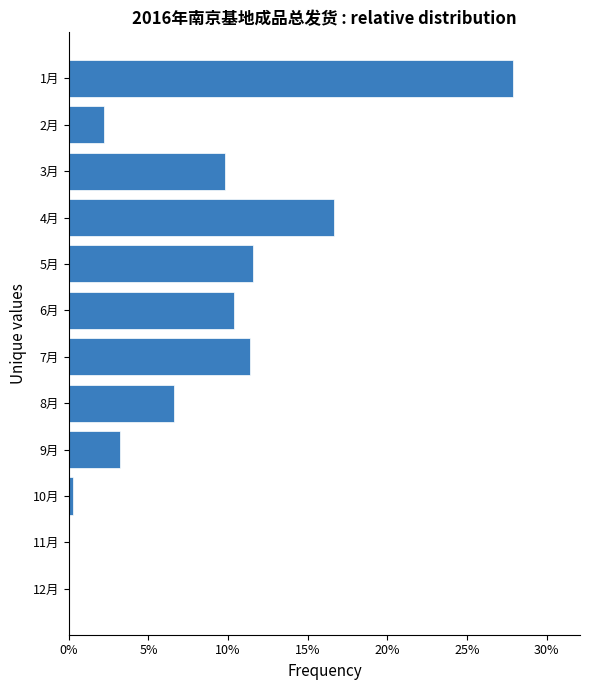

Are the bars horizontal?

Yes